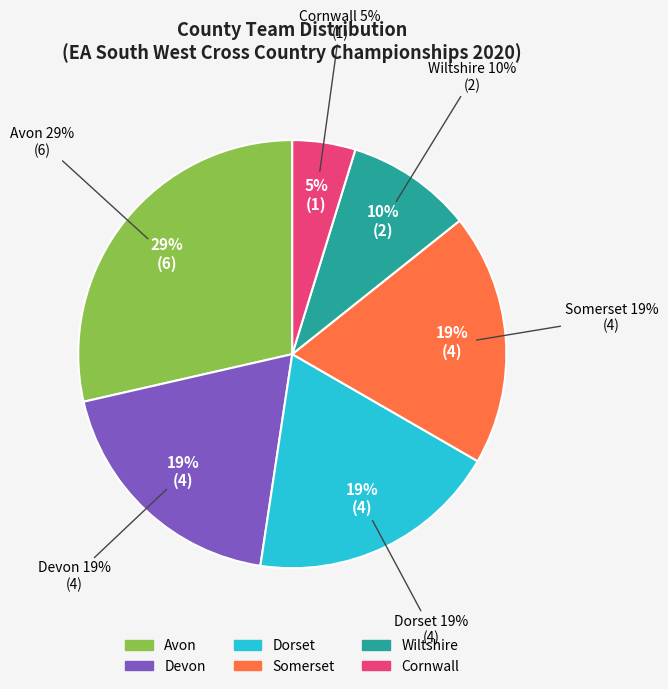

Which slice is the largest?

Avon